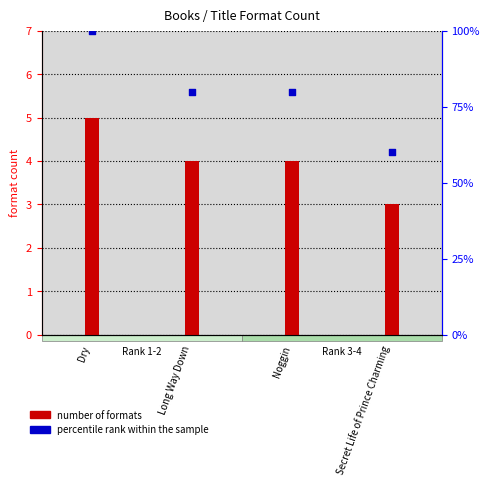

At how many categories does at least one series exceed 23?

4